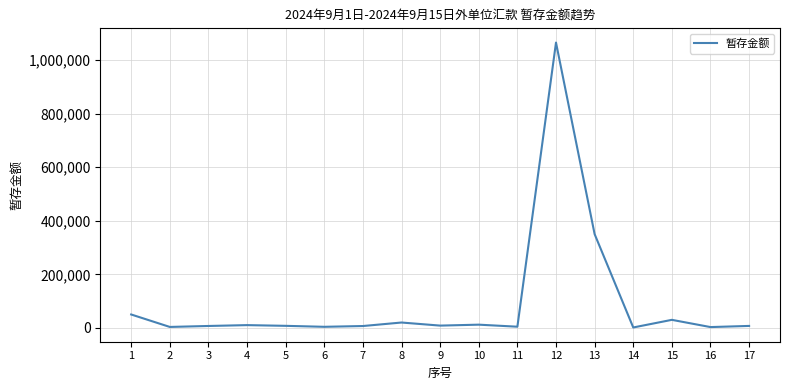

What is the maximum value shown in the chart?

1065000.0